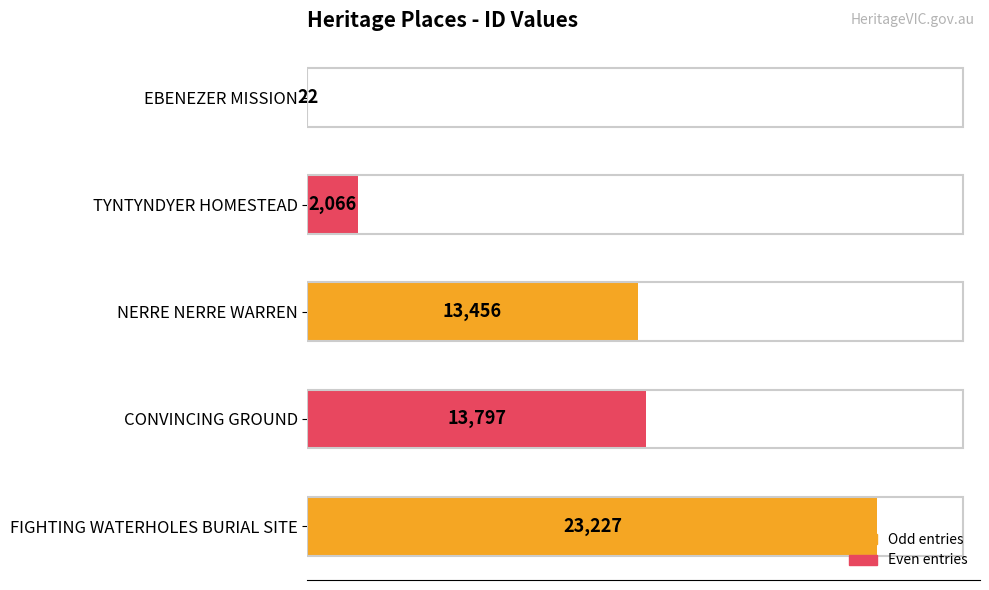

True or false: the data shows 22 at EBENEZER MISSION.

True